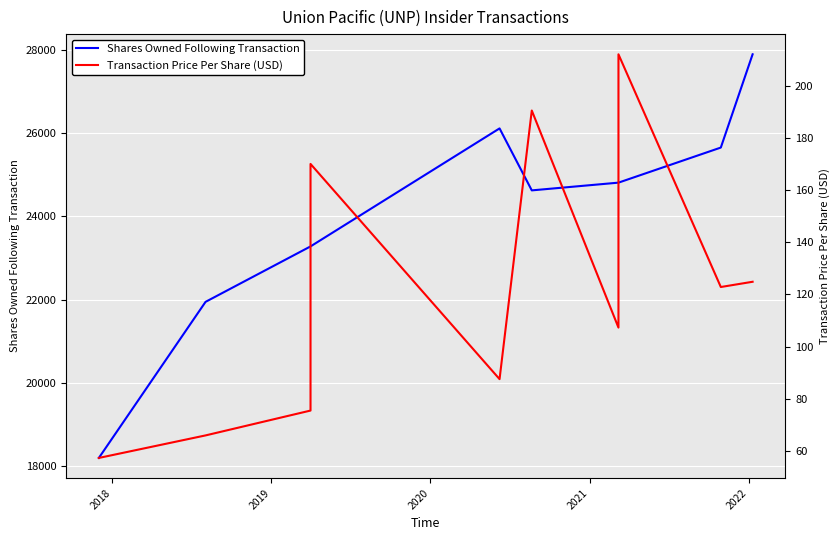

What is the difference between the Shares Owned Following Transaction values at 2019 and 2018?

1334.0